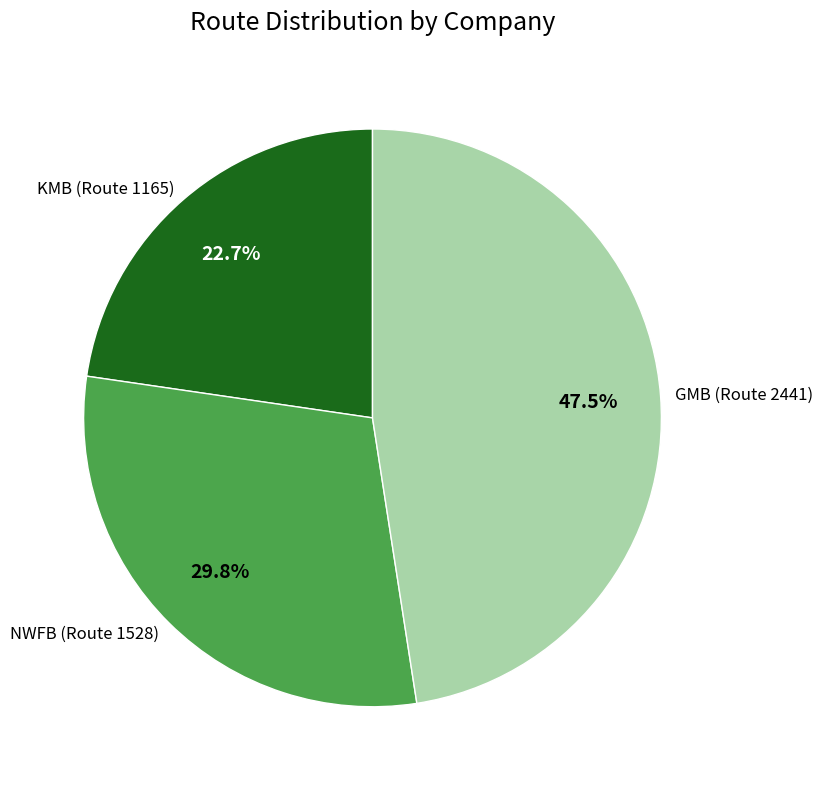

Rank the categories by value from highest to lowest.

GMB (Route 2441), NWFB (Route 1528), KMB (Route 1165)